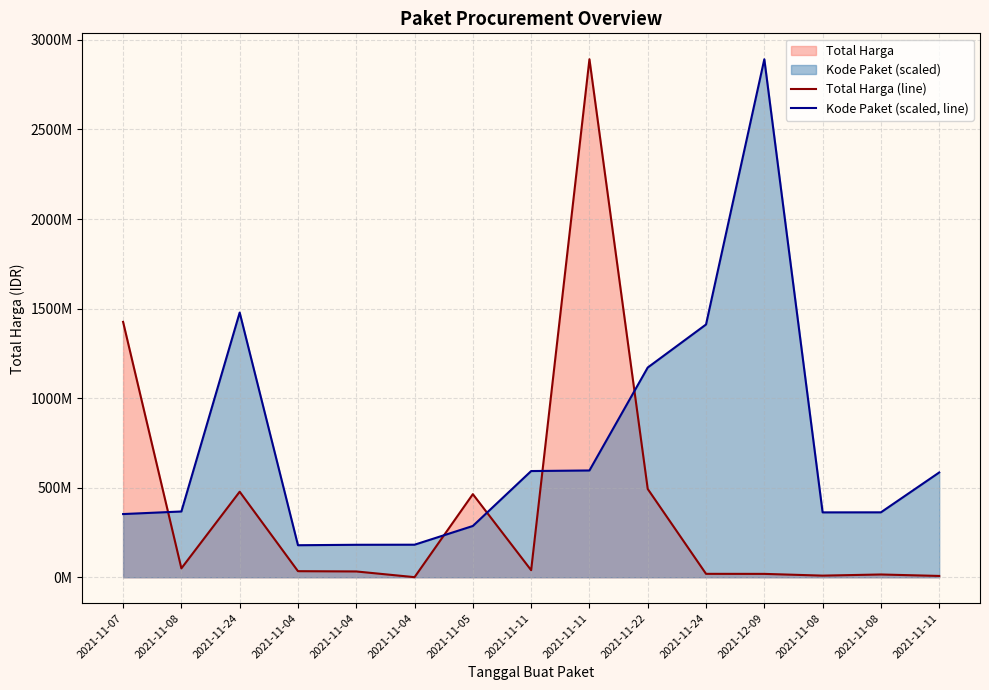

What is the maximum value shown in the chart?

2892122000.0